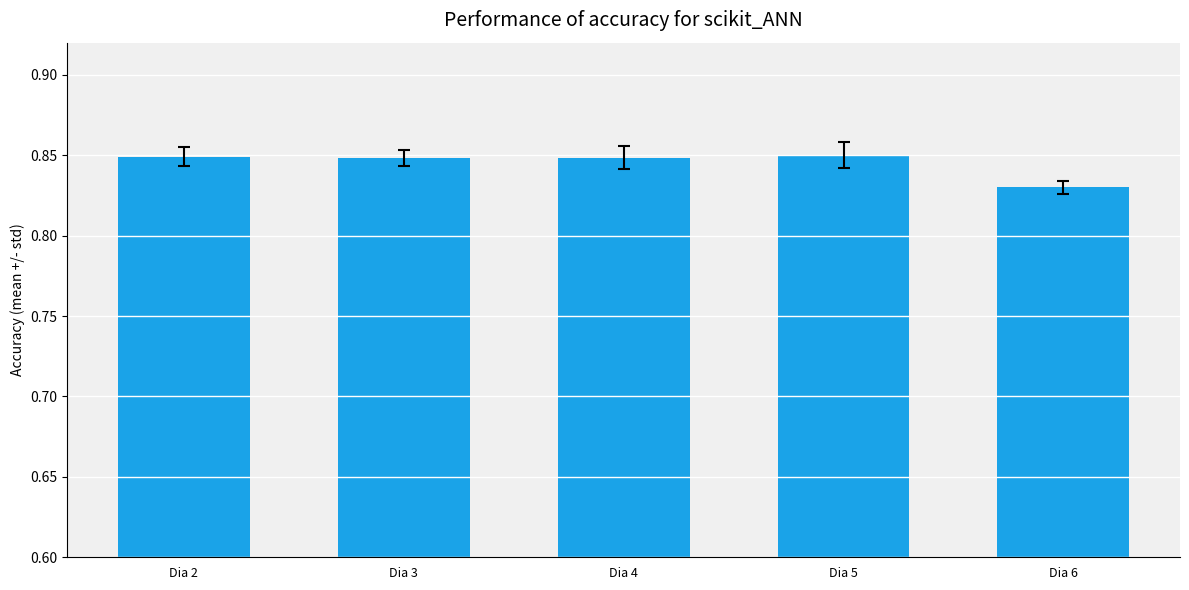

What is the sum of all values?

4.2